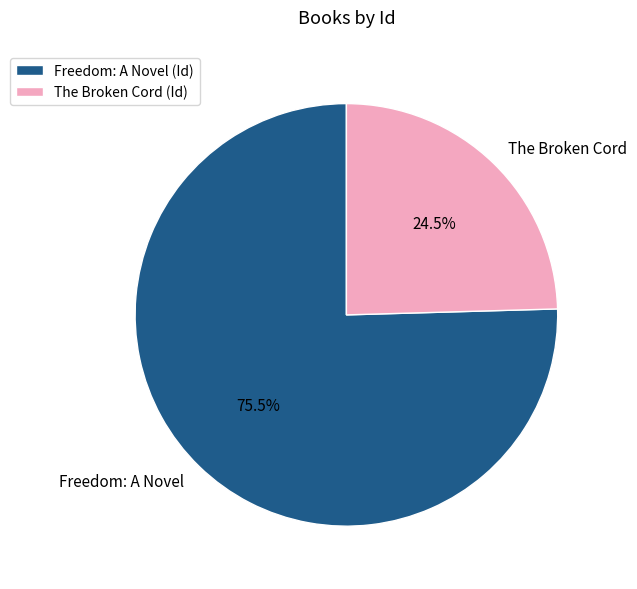

To the nearest percent, what is the difference between the Freedom: A Novel and The Broken Cord slice percentages?

51%